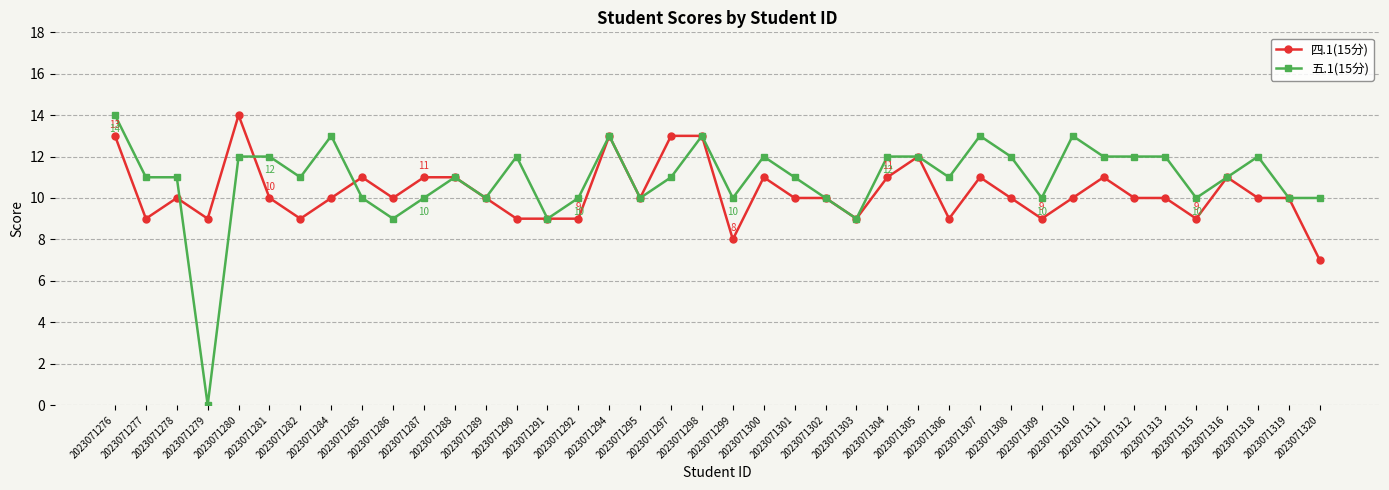

What are all the series names shown in the legend?

四.1(15分), 五.1(15分)